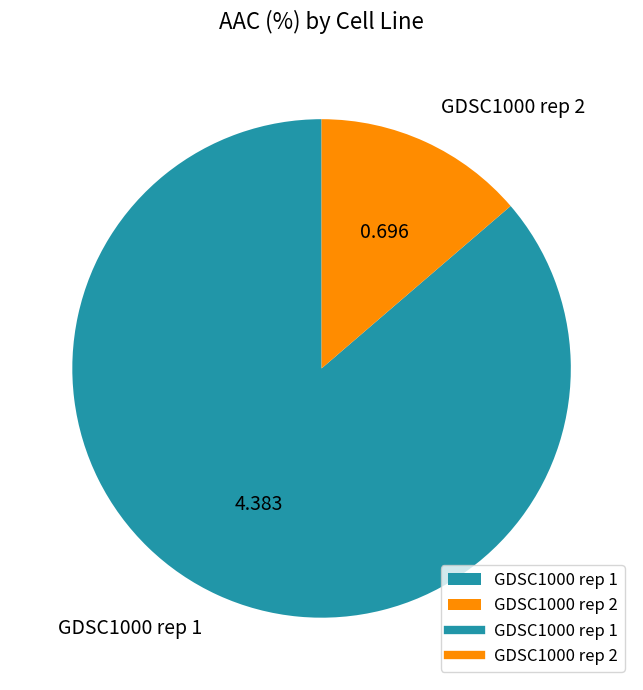

Is it true that GDSC1000 rep 2 is 14% of the pie?

True